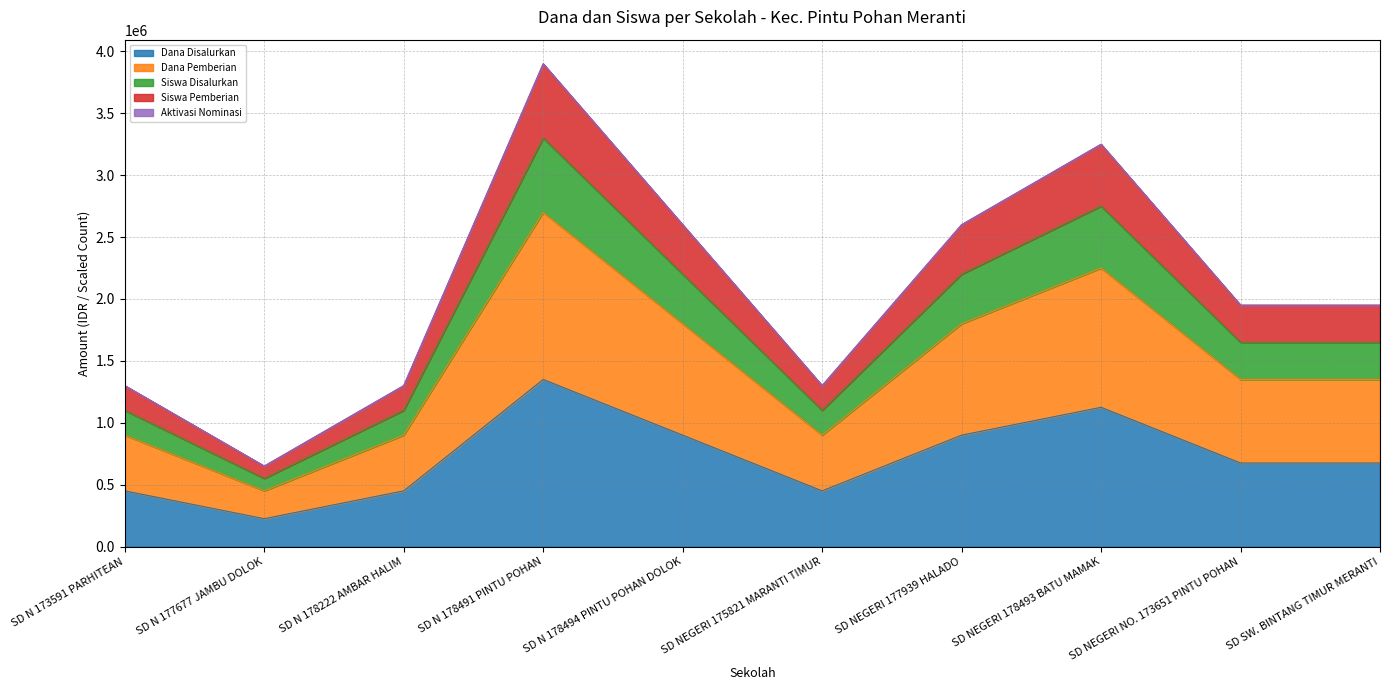

What is the maximum value shown in the chart?

3900000